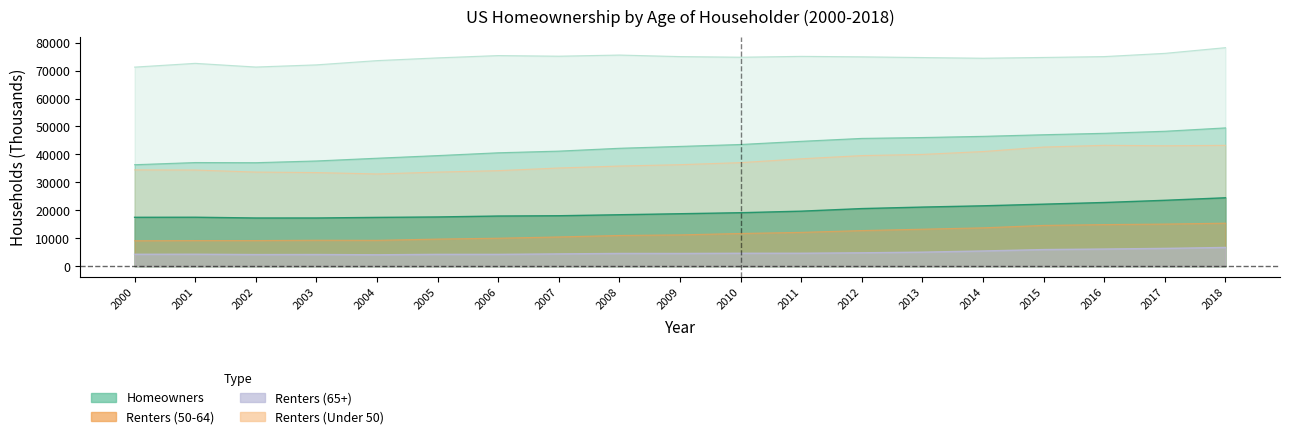

List the labels in order of 65+ Renters value, largest first.

2018, 2017, 2016, 2015, 2014, 2013, 2012, 2011, 2010, 2008, 2009, 2007, 2001, 2000, 2005, 2006, 2003, 2002, 2004